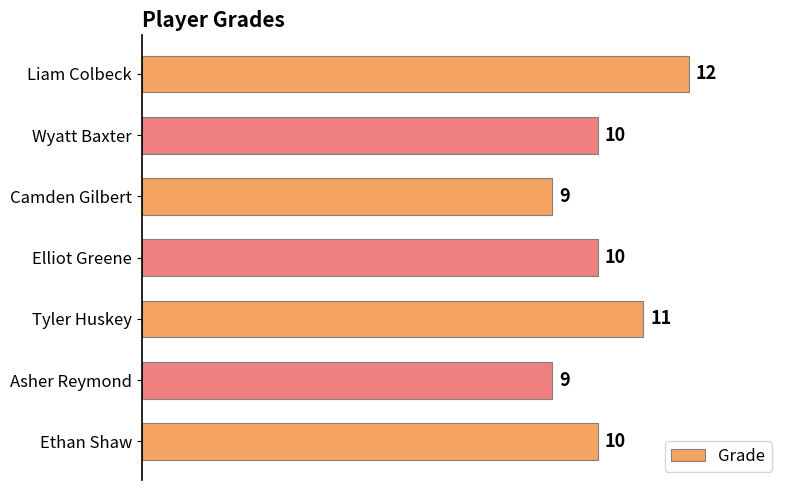

Which label corresponds to the largest value in the chart?

Liam Colbeck